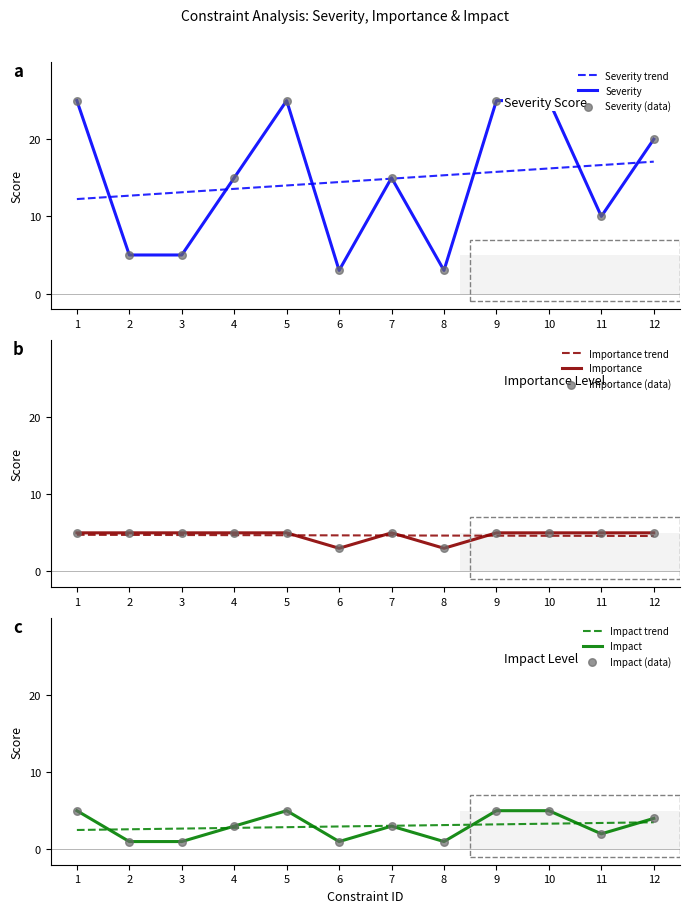

Approximately how many times larger is the value at 5 compared to 11?

2.5